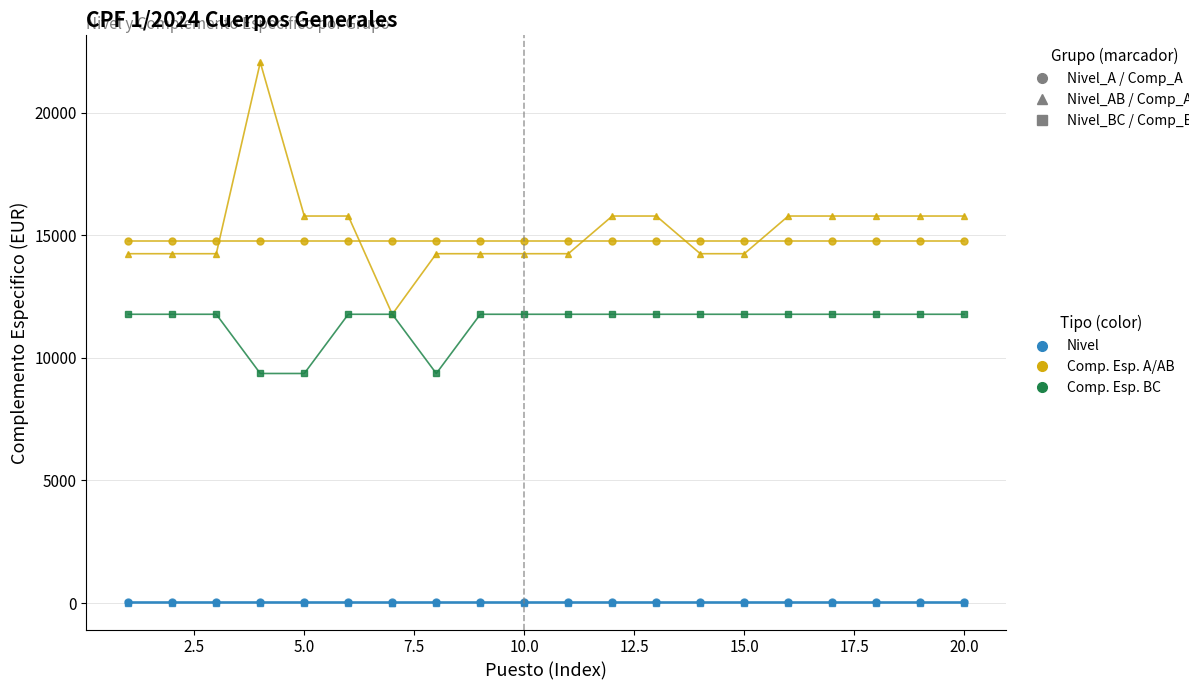

What is the maximum value shown in the chart?

22049.6